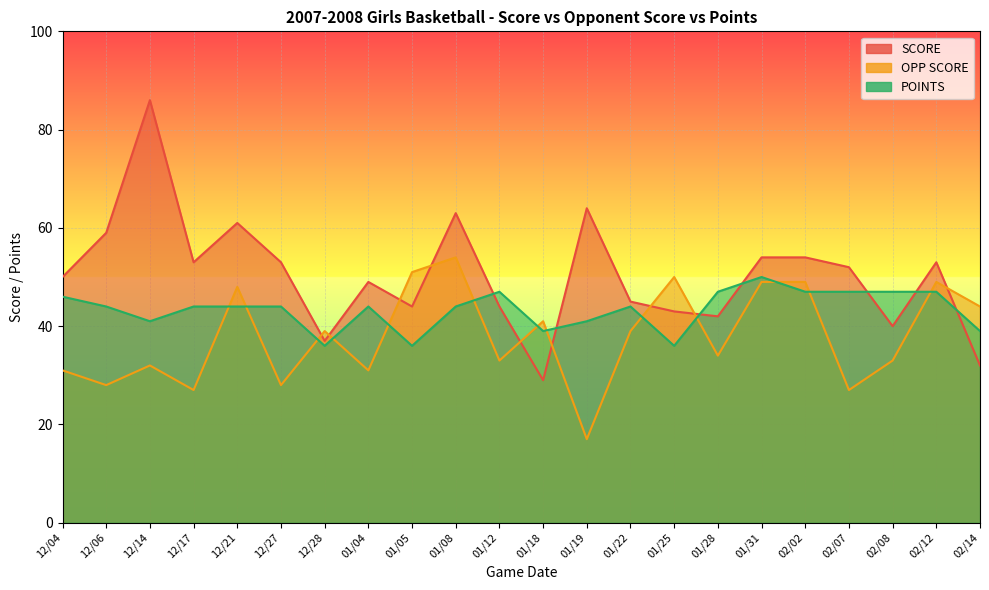

What position from the left is 01/08?

10